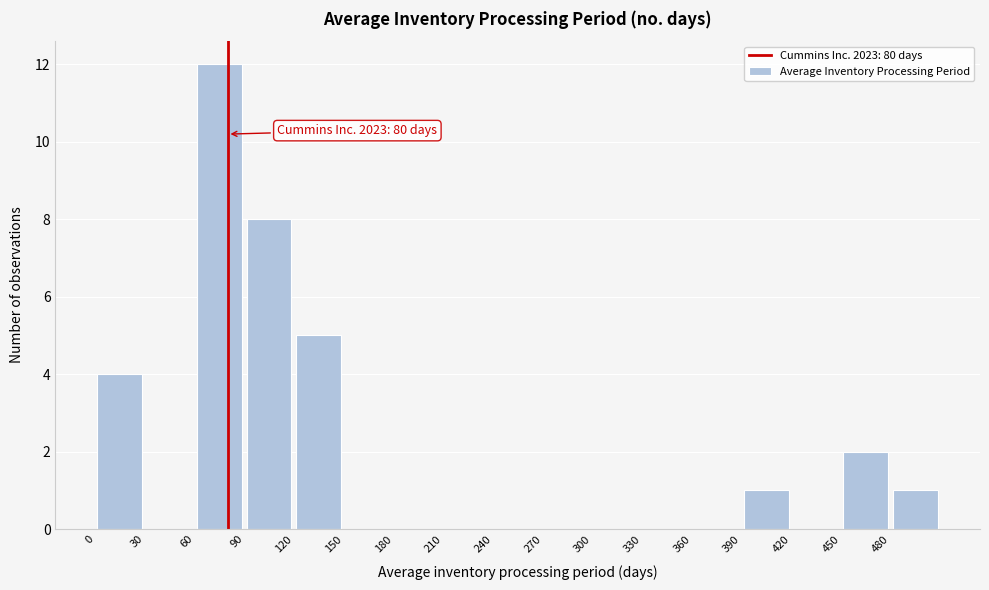

Which range on the x-axis has the tallest bar?

60 to 90